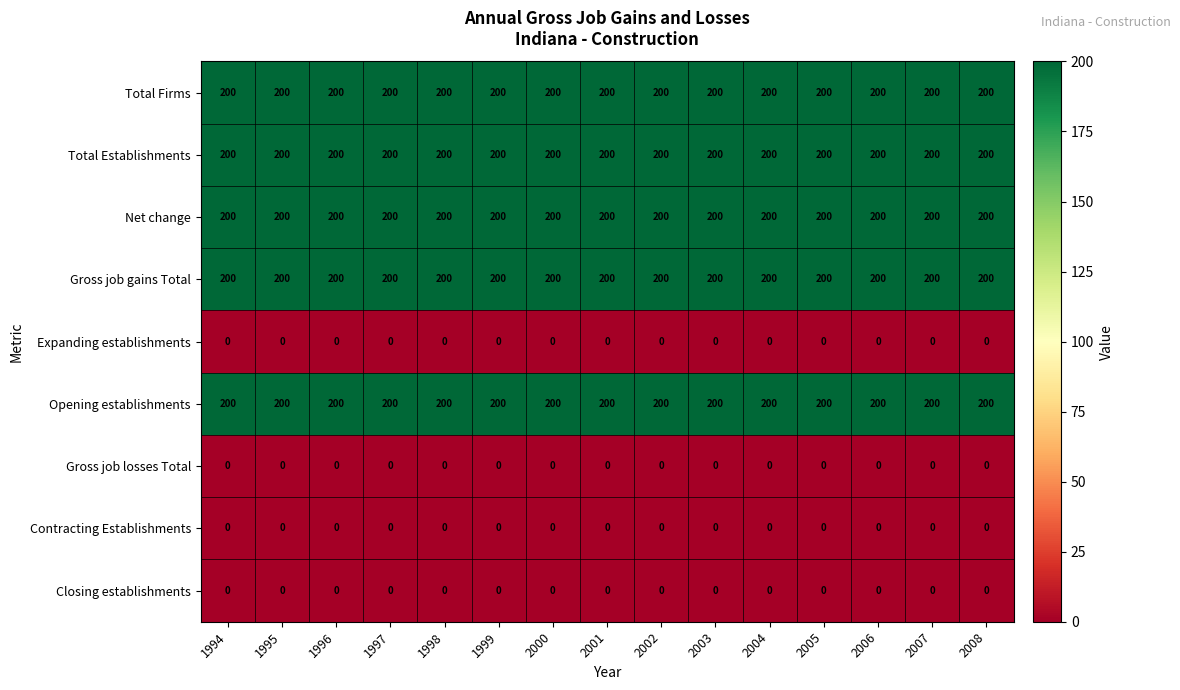

What is the sum of the Opening establishments values at 1998 and 2008?

400